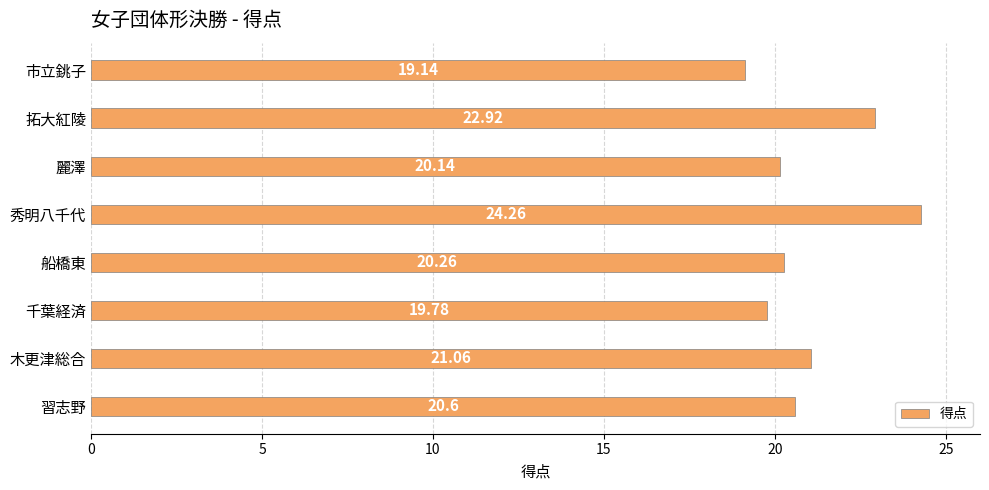

Which has a higher value, 麗澤 or 秀明八千代?

秀明八千代